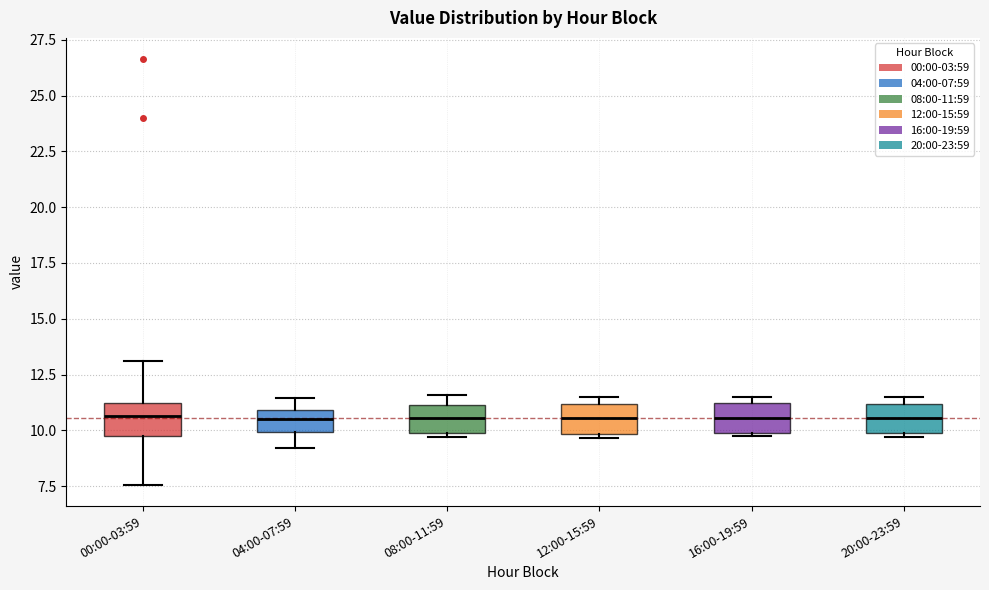

Reading left to right, read every box against the y-axis: the position of its median line, the range the box covers, and the ends of its whiskers. The values are not printed on the chart, so give them approximately, as read against the axis.

00:00-03:59: median 10.5, box 10.0 to 11.5, whiskers 7.5 to 13.0
04:00-07:59: median 10.5, box 10.0 to 11.0, whiskers 9.0 to 11.5
08:00-11:59: median 10.5, box 10.0 to 11.0, whiskers 9.5 to 11.5
12:00-15:59: median 10.5, box 10.0 to 11.0, whiskers 9.5 to 11.5
16:00-19:59: median 10.5, box 10.0 to 11.0, whiskers 10.0 to 11.5
20:00-23:59: median 10.5, box 10.0 to 11.0, whiskers 9.5 to 11.5